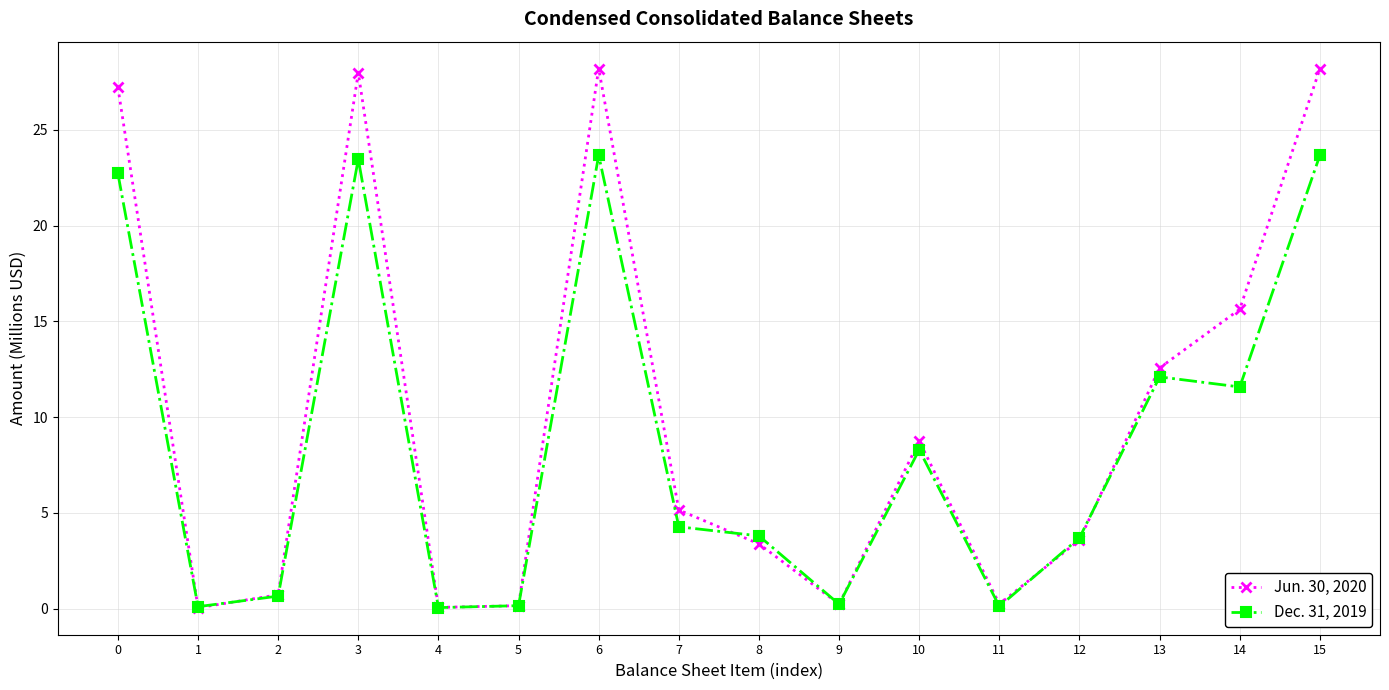

Is it true that Jun. 30, 2020 equals 0.1 at 5?

True